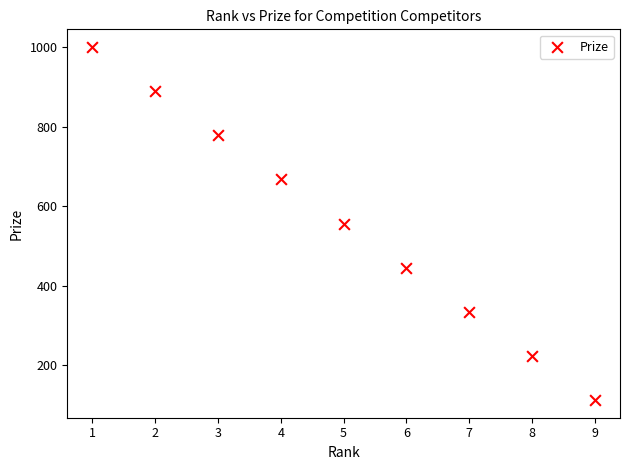

What is the average Y value?

556